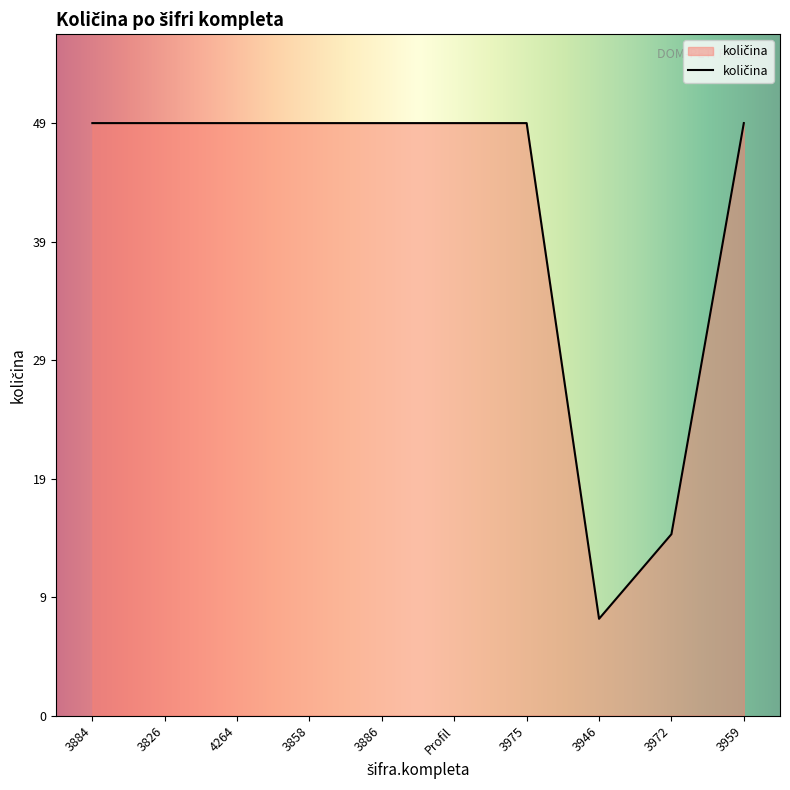

Does the chart have visible grid lines?

No